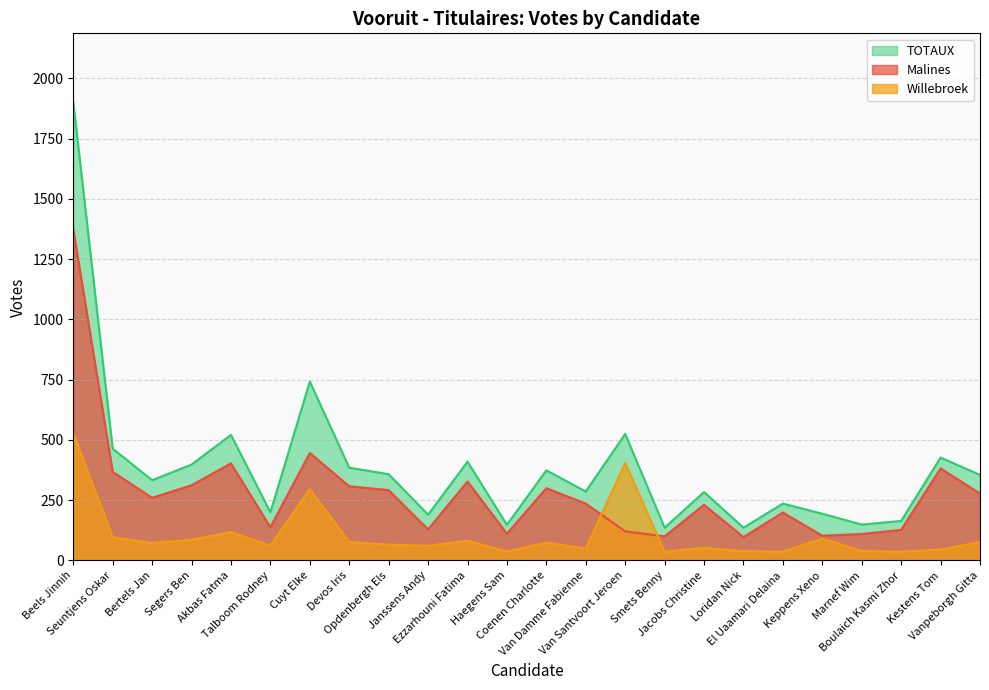

Count the number of categories in the chart.

24